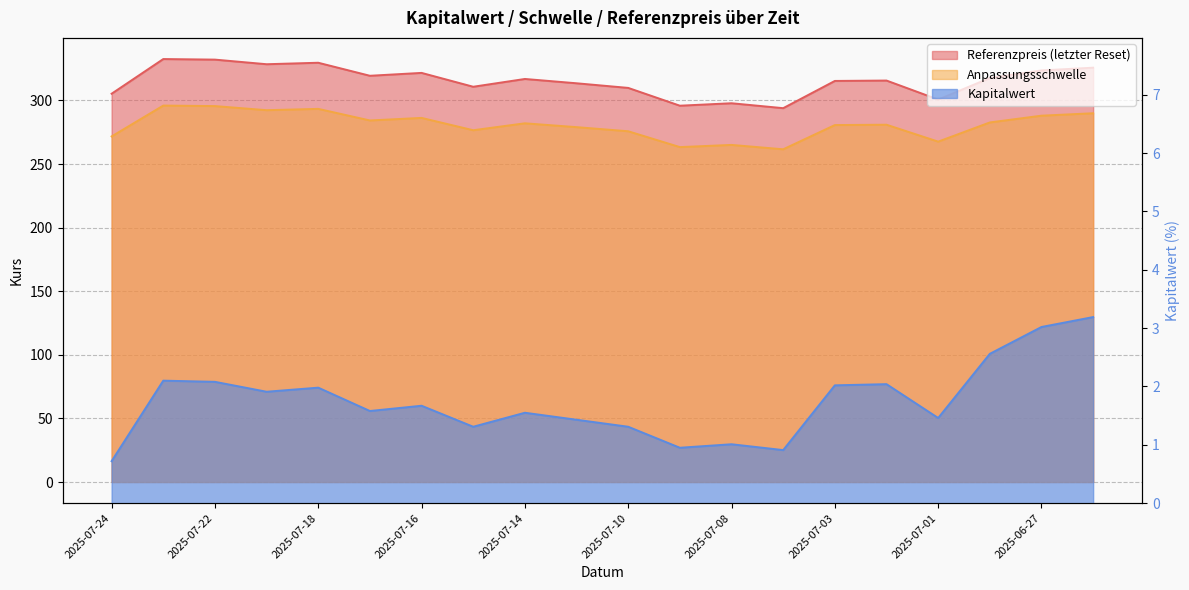

True or false: Anpassungsschwelle has a value of 280.9 at 2025-07-02.

True